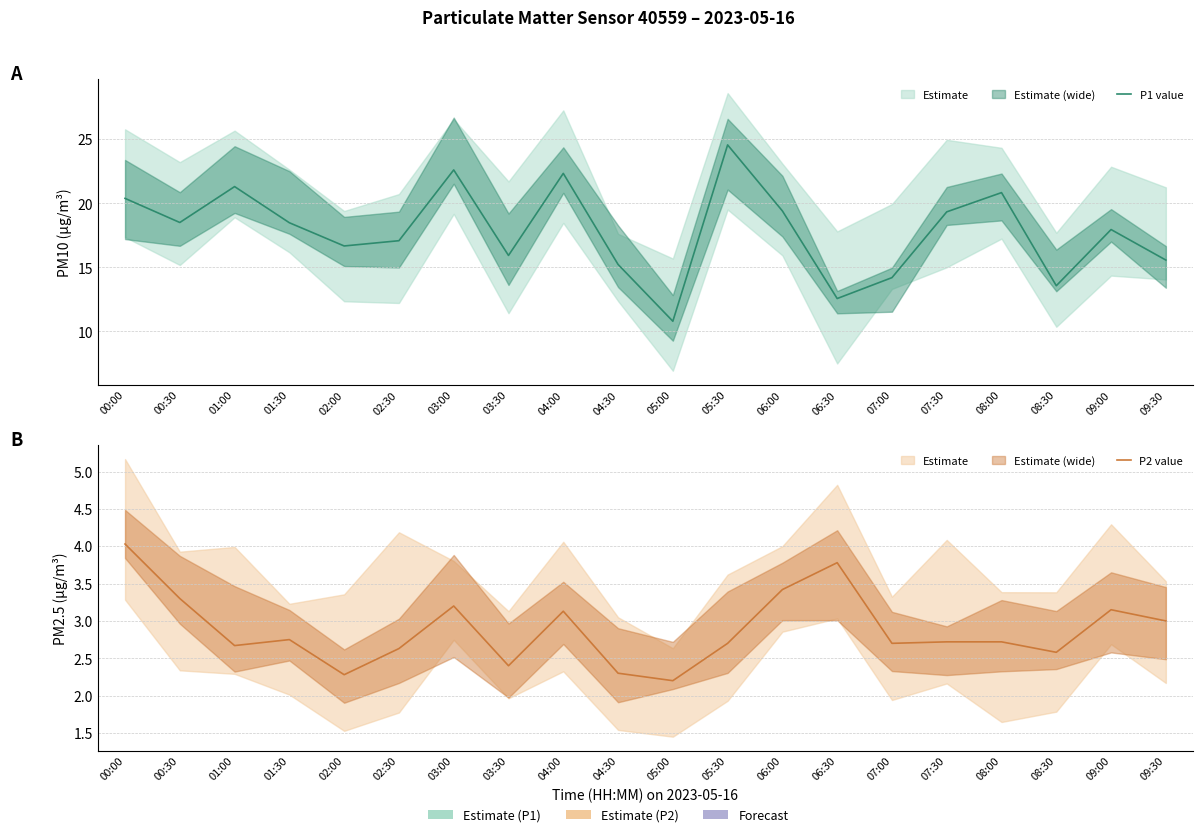

True or false: P2 (PM2.5) has more than 1 interior local peaks.

True